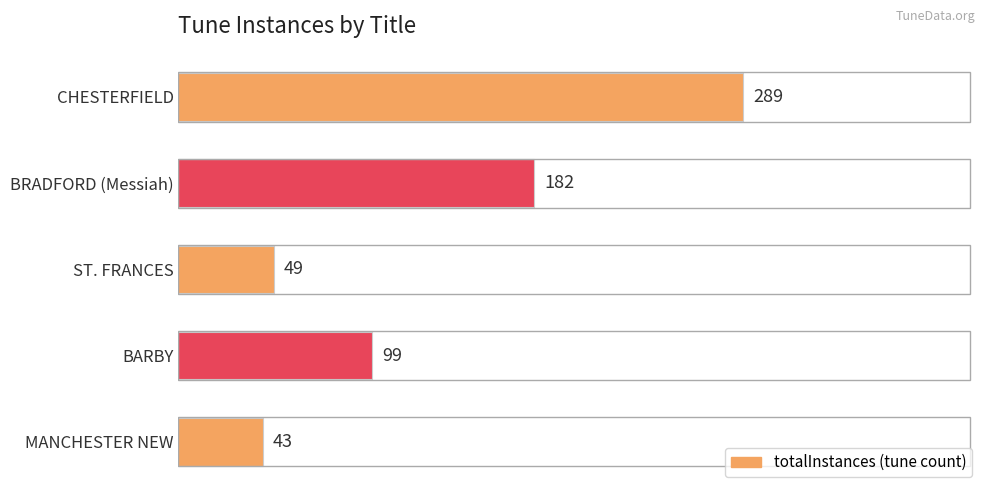

True or false: the data shows 66 at MANCHESTER NEW.

False